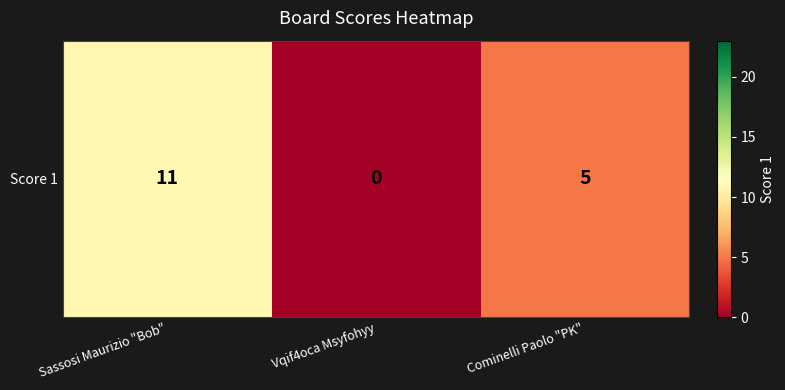

Which has a higher value, Cominelli Paolo "PK" or Vqif4oca Msyfohyy?

Cominelli Paolo "PK"